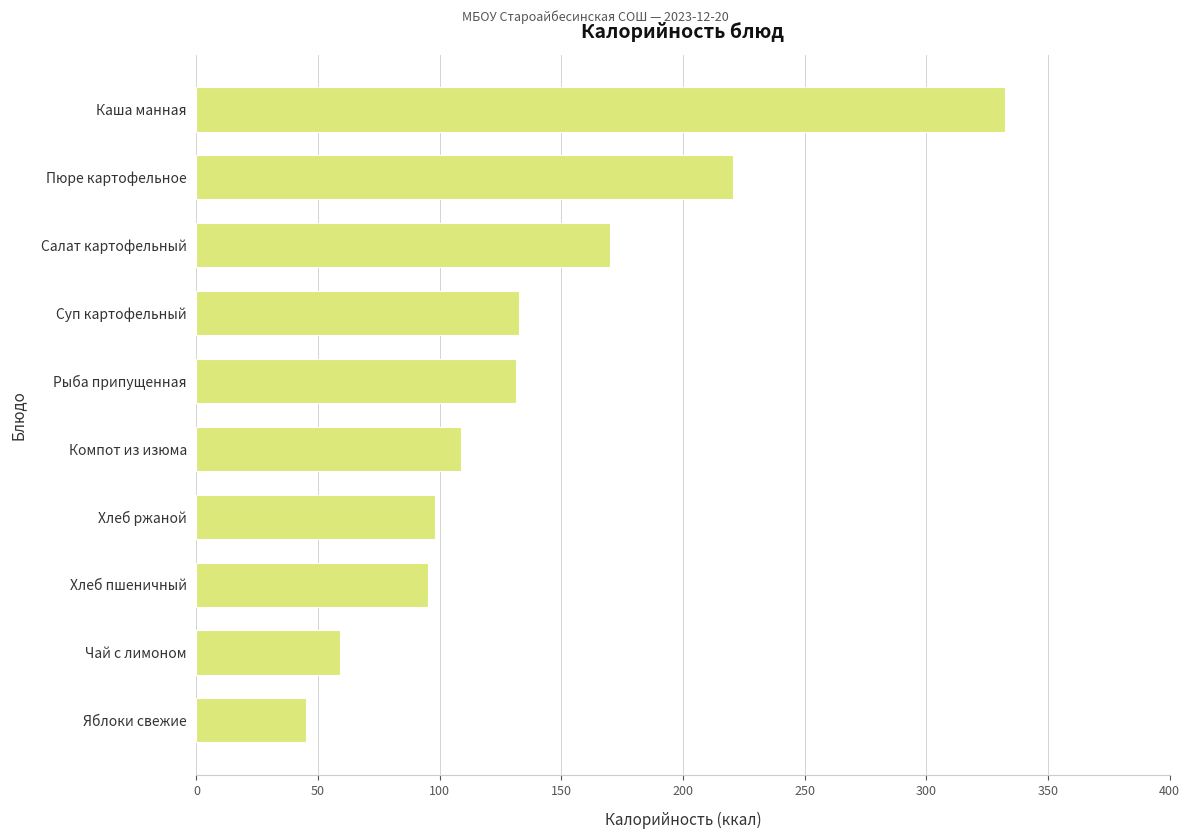

Is it true that the value at Суп картофельный is 132.7?

True